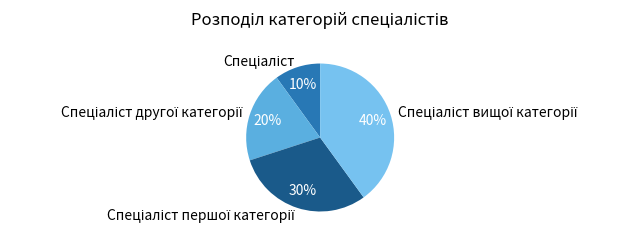

To the nearest percent, what is the difference between the largest and smallest slice percentages?

30%